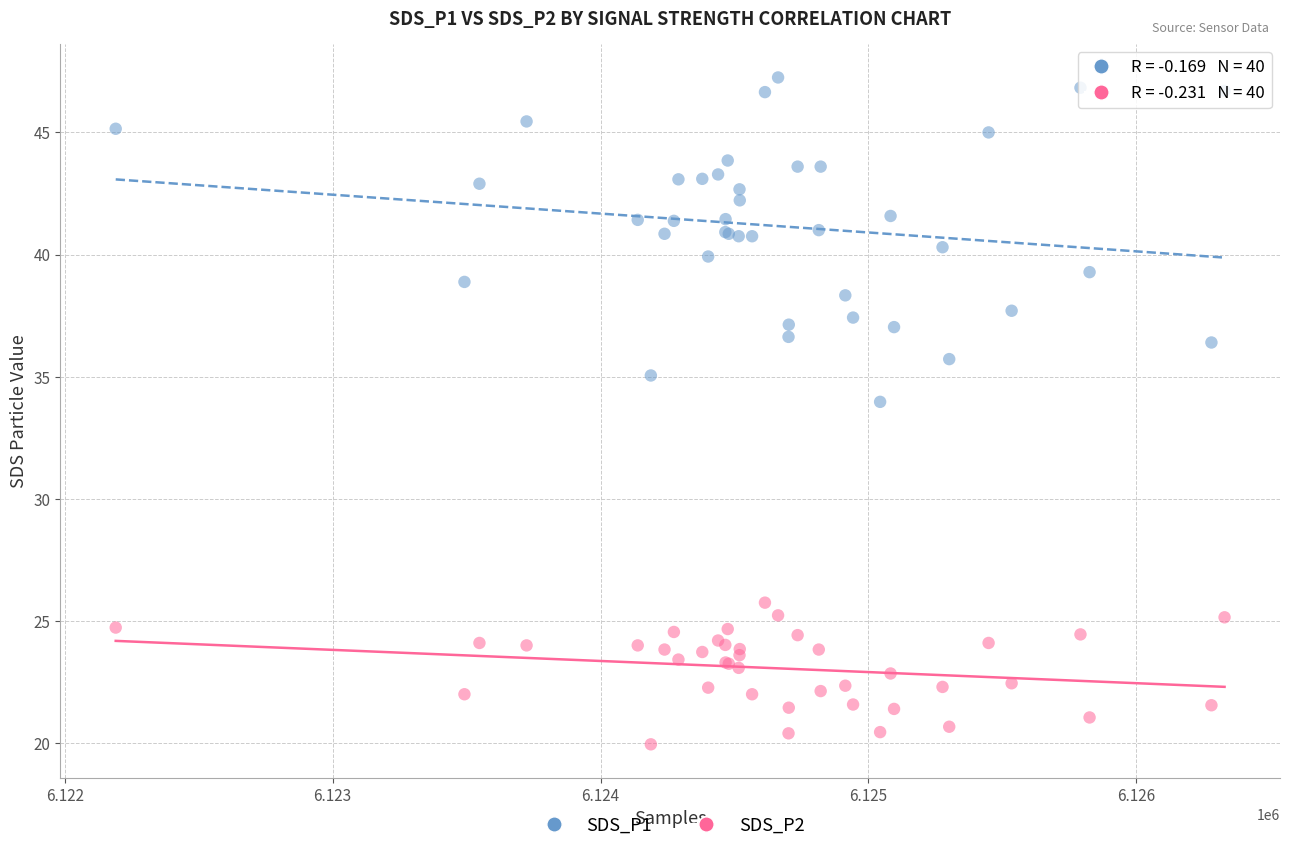

Which series contains the highest Y value?

SDS_P1